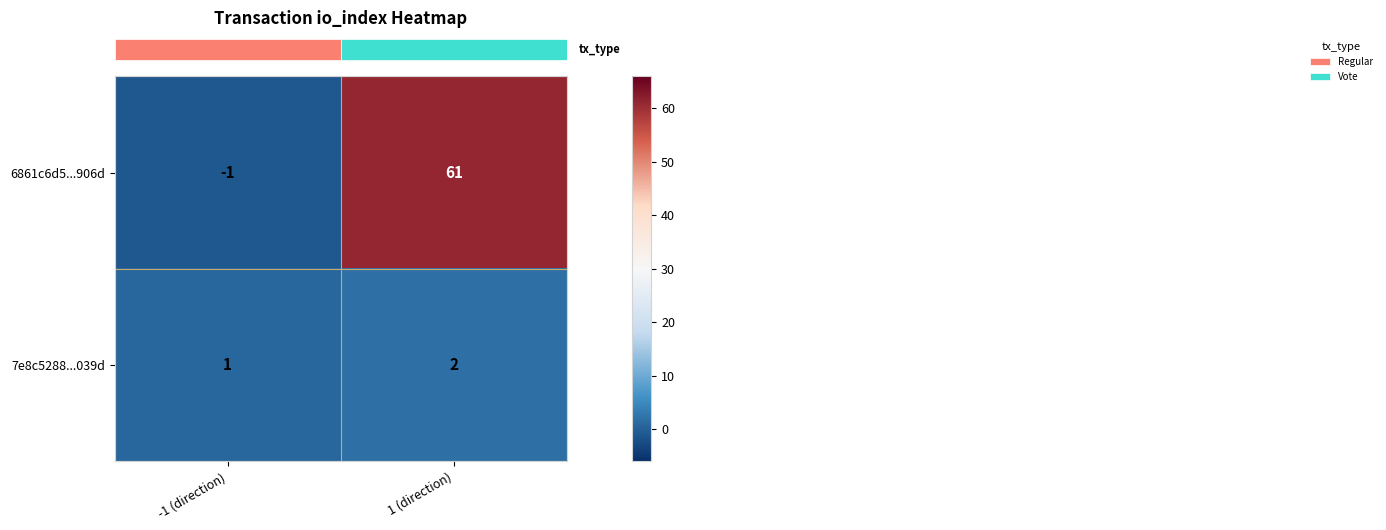

Which category has the highest value across all series?

1 (direction)